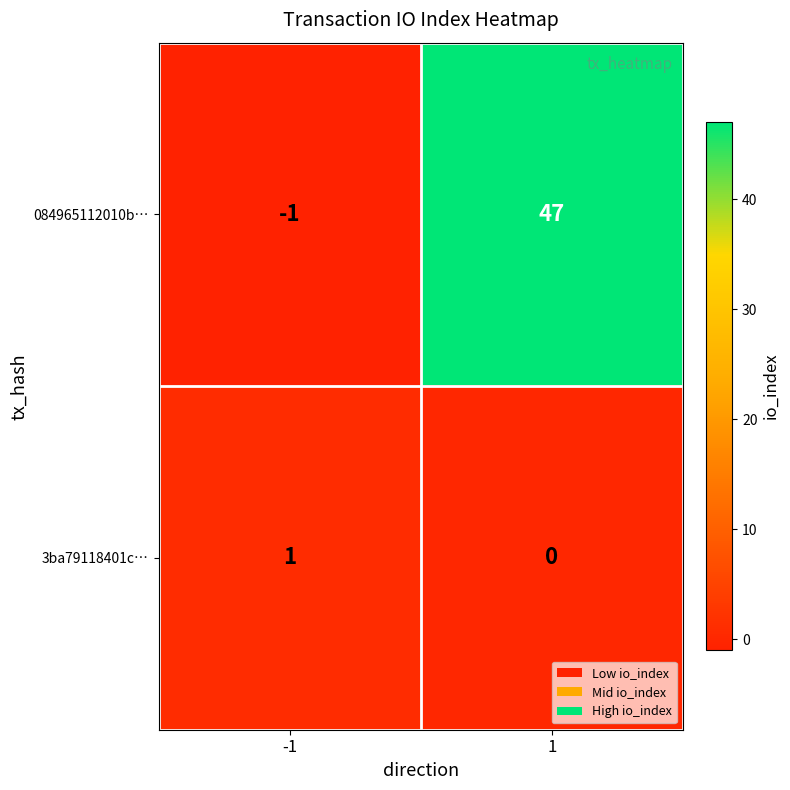

How many data points in 3ba79118401c… are less than 1?

1